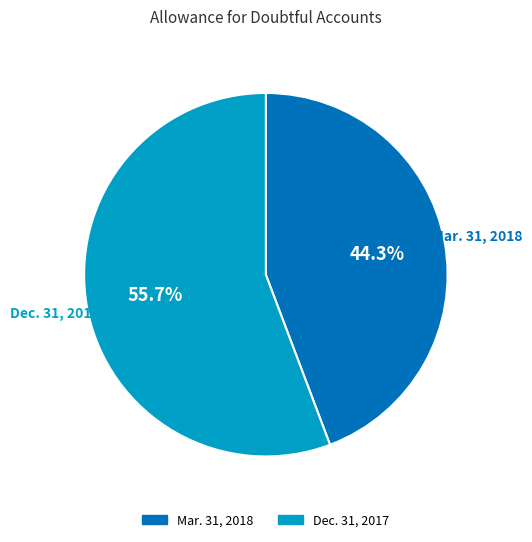

What is the largest slice in the pie chart?

Dec. 31, 2017